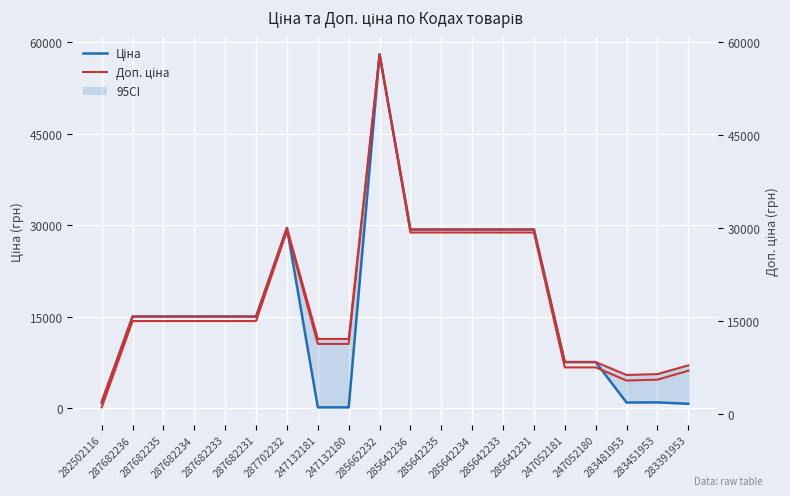

The value of Ціна at 247132180 is 113.3. True or false?

True